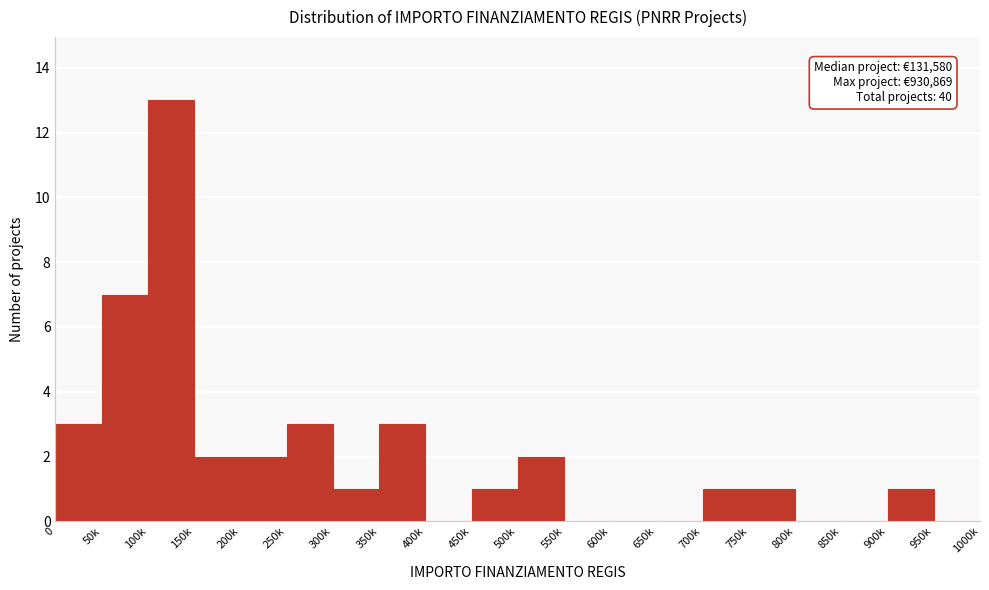

Reading right to left, what are all the values shown in this chart?

950k=0	900k=1	850k=0	800k=0	750k=1	700k=1	650k=0	600k=0	550k=0	500k=2	450k=1	400k=0	350k=3	300k=1	250k=3	200k=2	150k=2	100k=13	50k=7	0=3